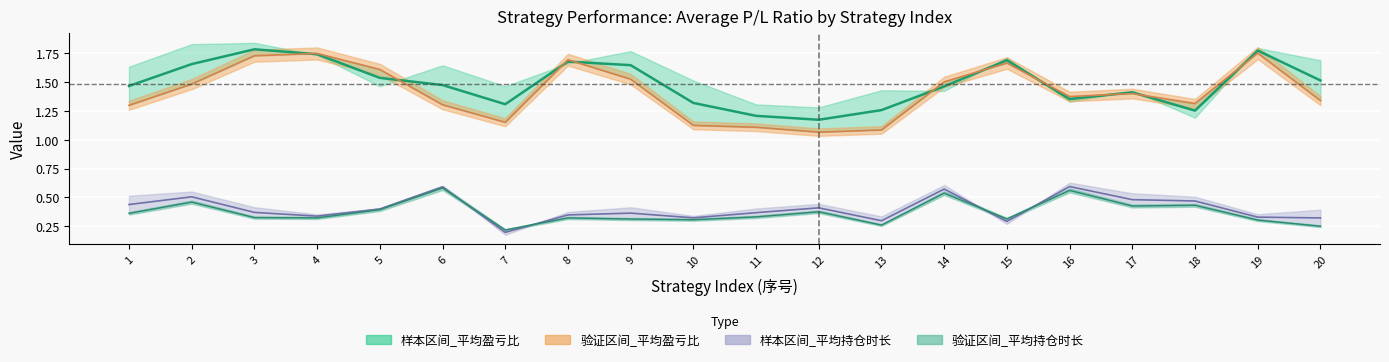

In 验证区间_平均盈亏比, how many points are lower than both neighbors (excluding endpoints)?

4